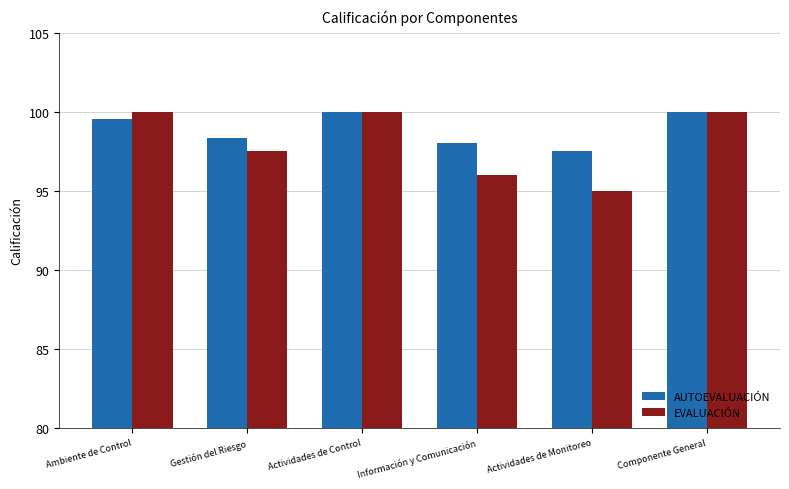

What value does the AUTOEVALUACIÓN series have at Ambiente de Control?

99.5